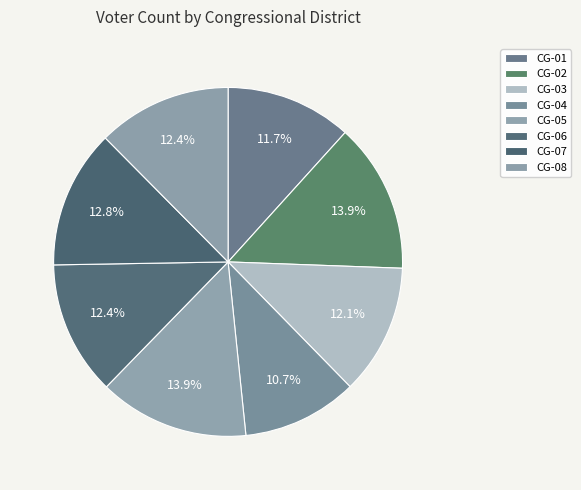

Rank the categories by value from lowest to highest.

CG-04, CG-01, CG-03, CG-08, CG-06, CG-07, CG-02, CG-05